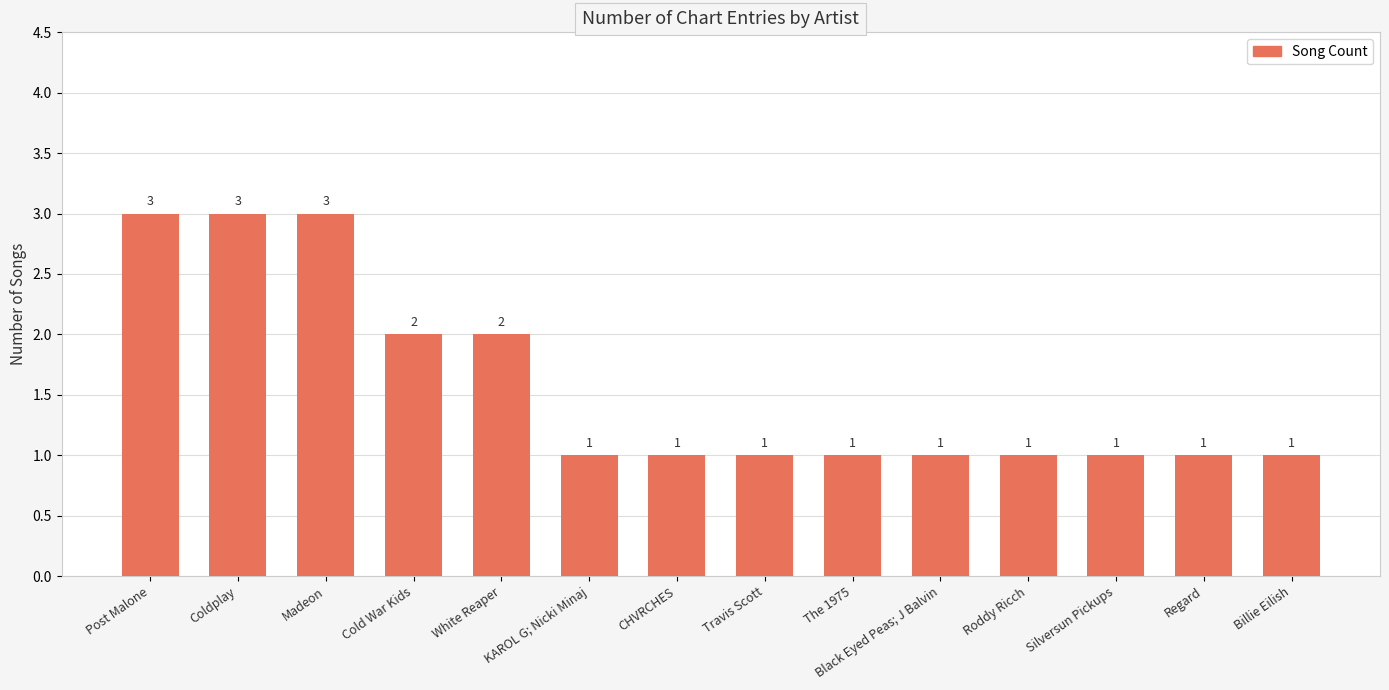

Does the chart contain any negative values?

No